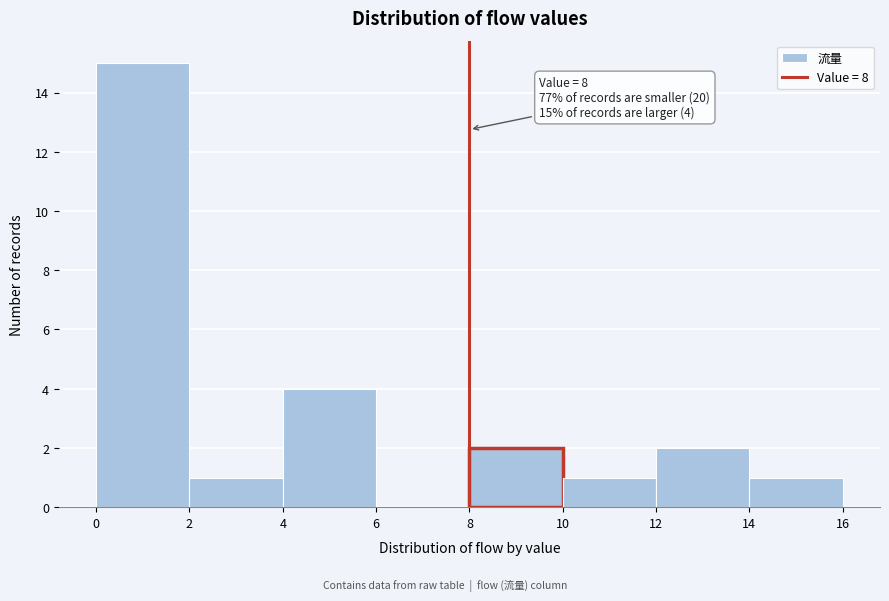

Over which range of the x-axis is the bar tallest?

0 to 2